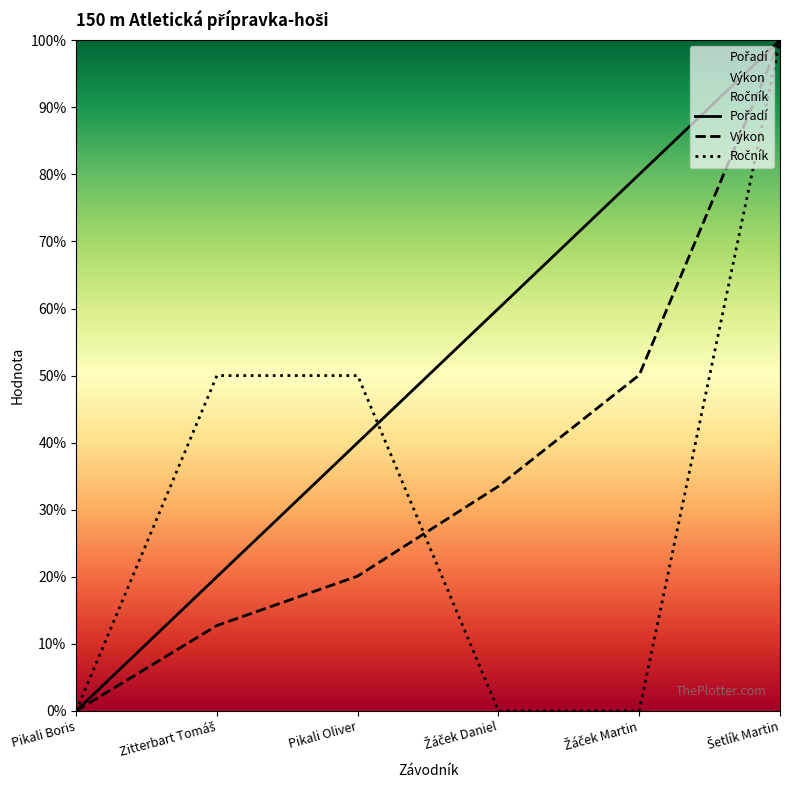

Between Pikali Oliver and Pikali Boris, which is larger?

Pikali Oliver